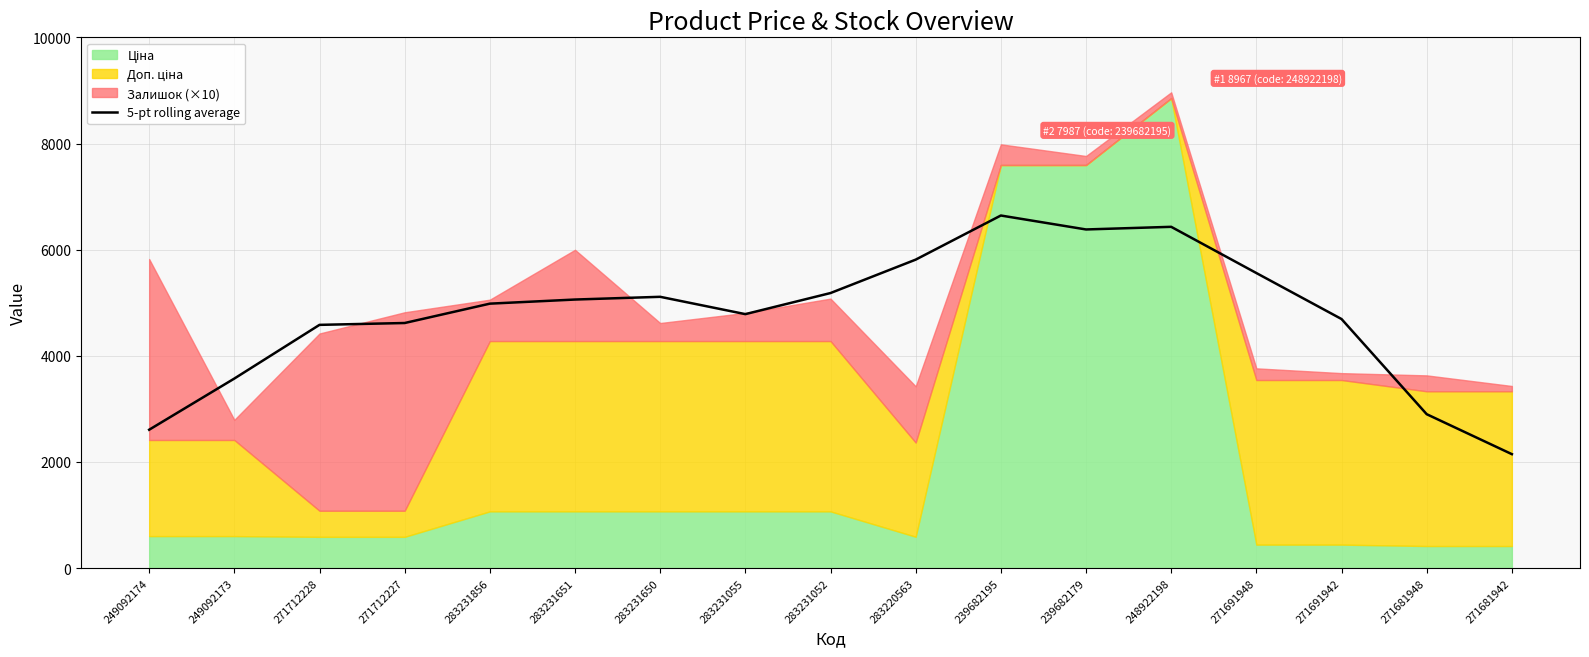

Approximately how many times larger is the value at 283231856 compared to 249092174?

1.9